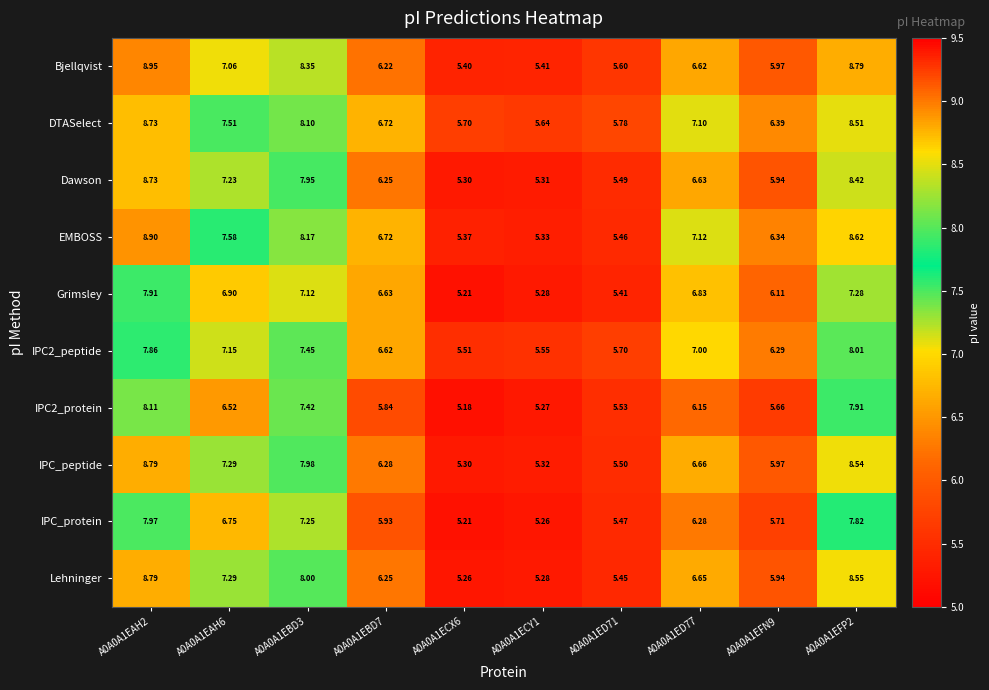

Which series has the largest range (max minus min)?

EMBOSS